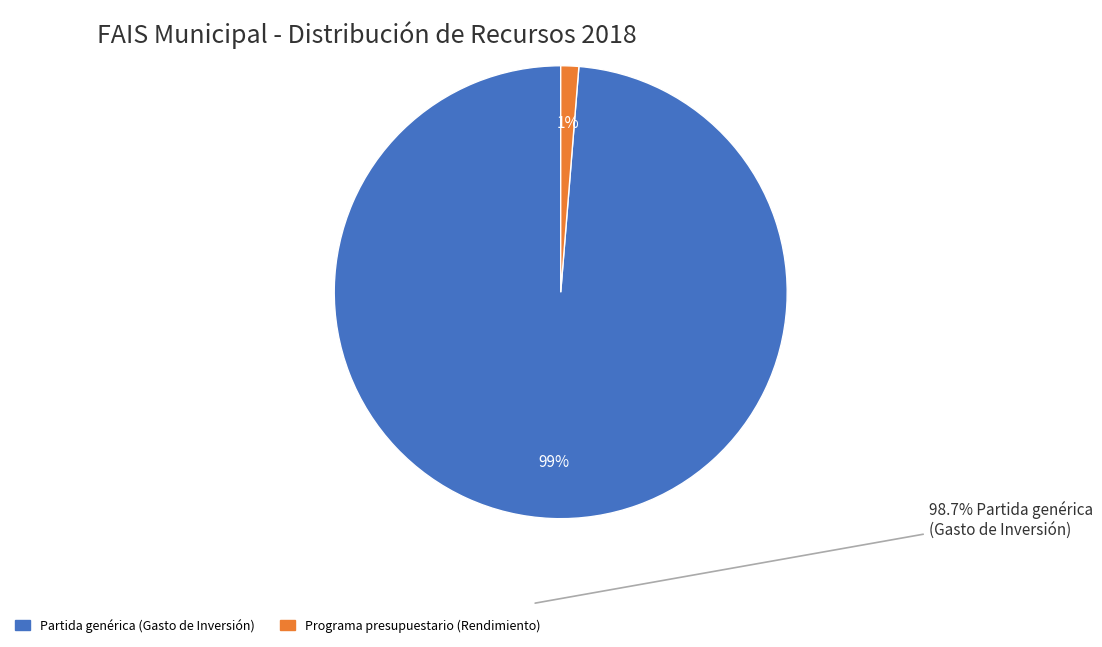

Is it true that Partida genérica (Gasto de Inversión) is 89% of the pie?

False